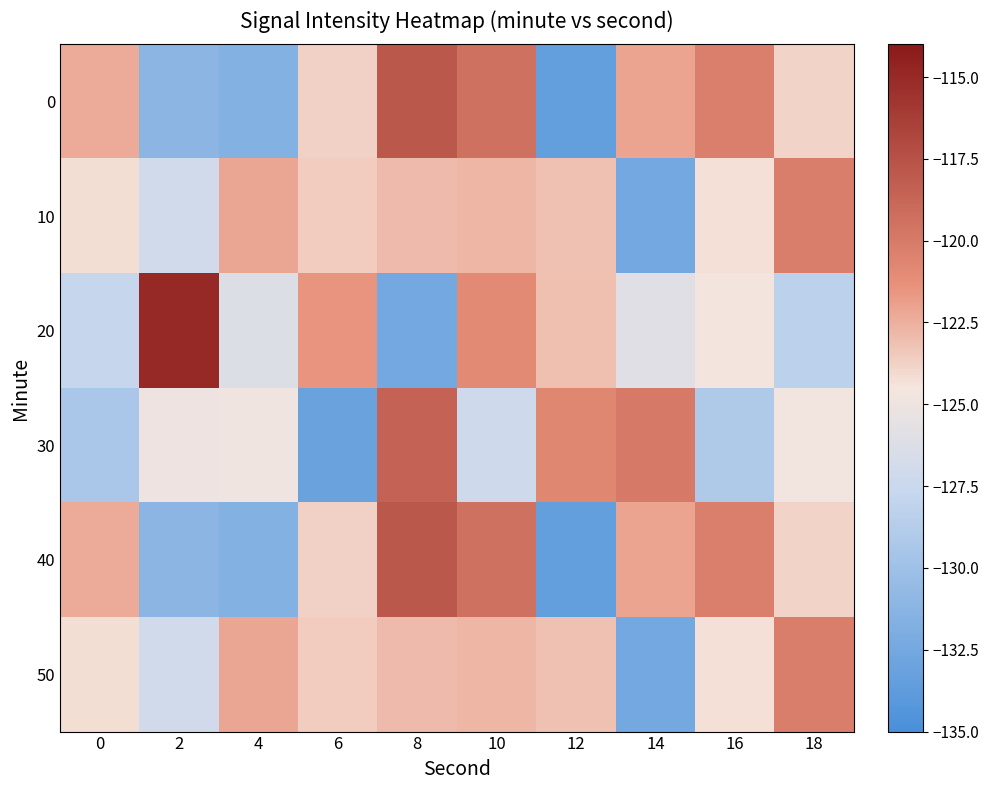

Which has a higher value, 6 or 16?

16